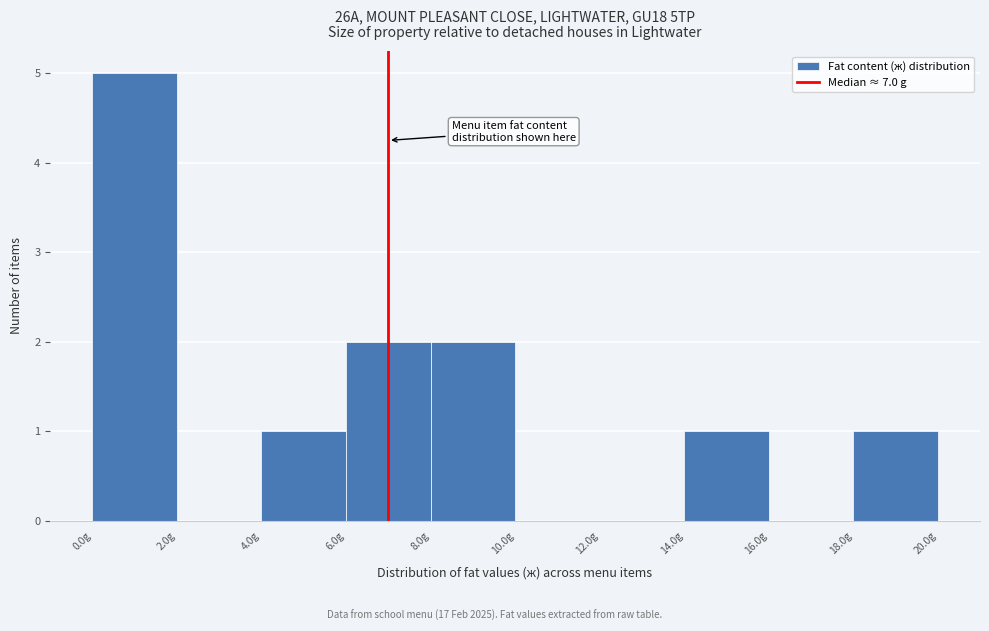

Which range on the x-axis has the tallest bar?

0 to 2